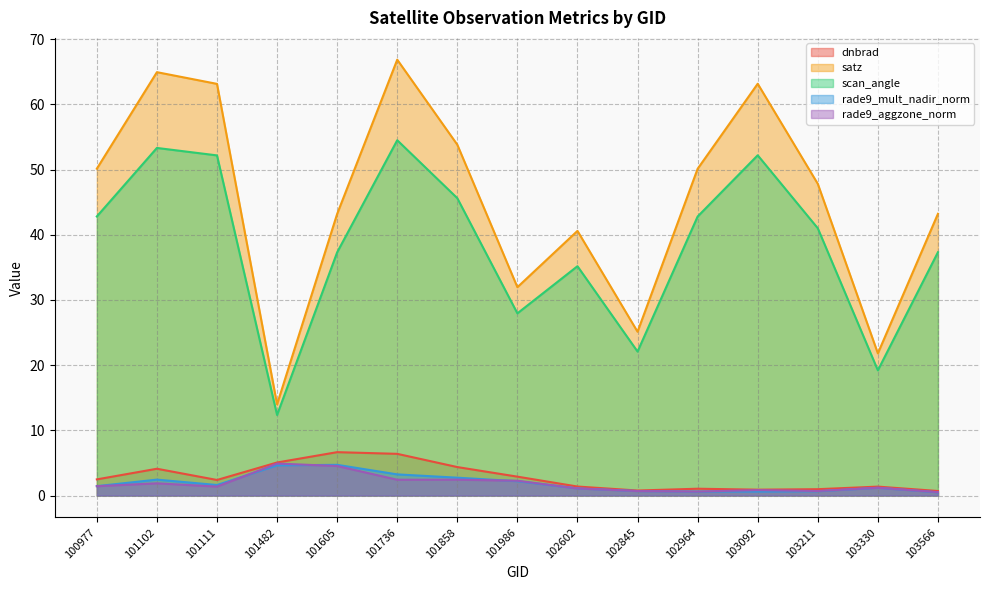

How many interior local valleys does the rade9_mult_nadir_norm series have?

2